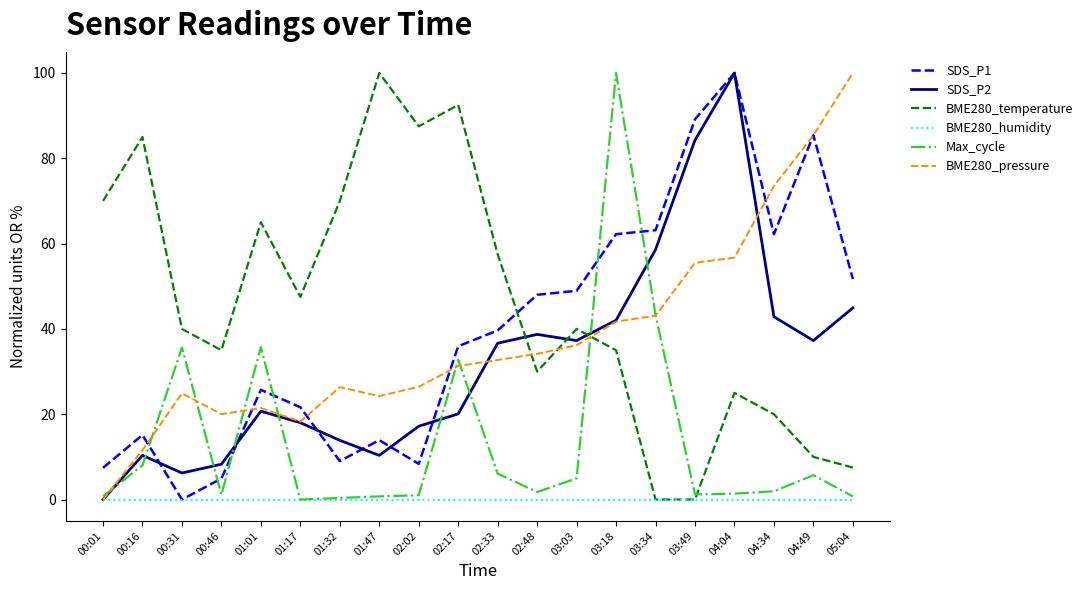

At how many categories does at least one series exceed 22?

20